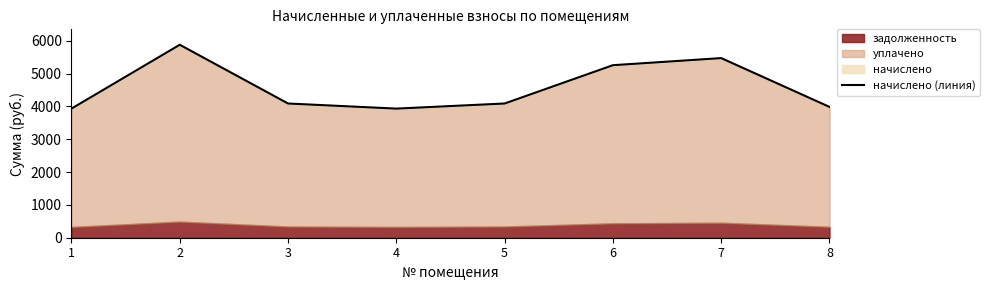

Count the number of values greater than 4086.

5